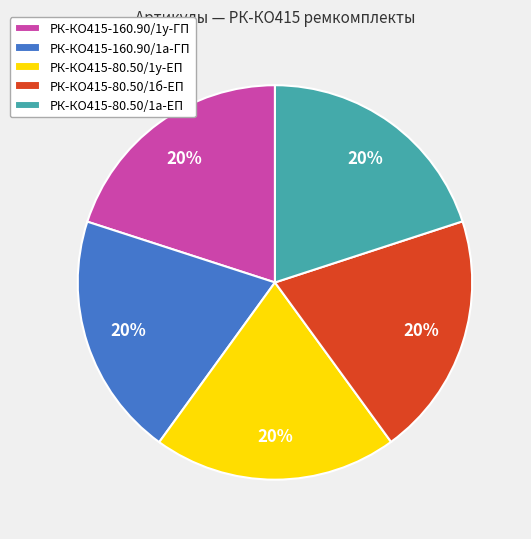

True or false: РК-КО415-80.50/1у-ЕП accounts for 9% of the total.

False